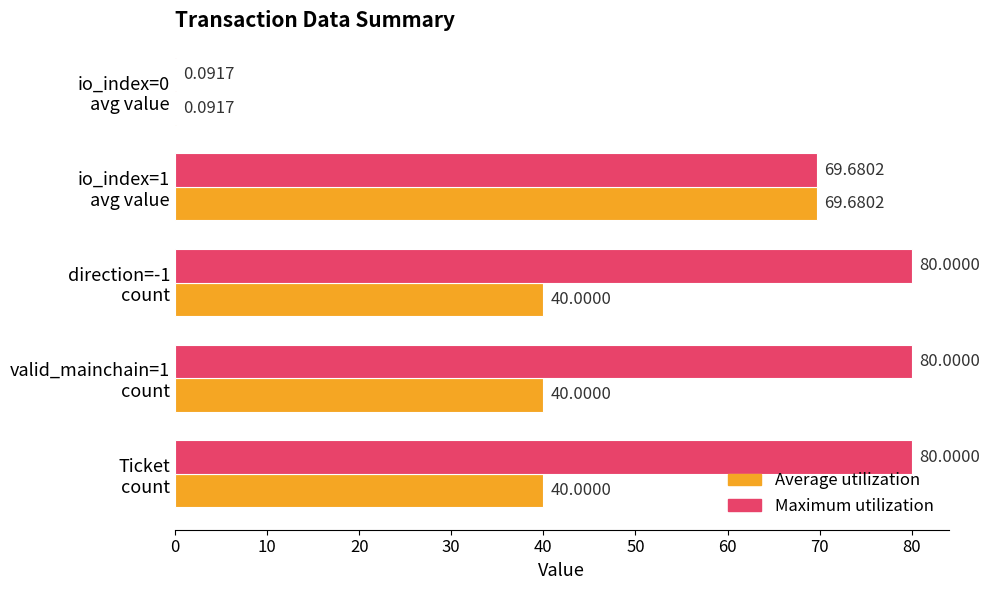

Which series has the largest total across all categories?

Maximum utilization